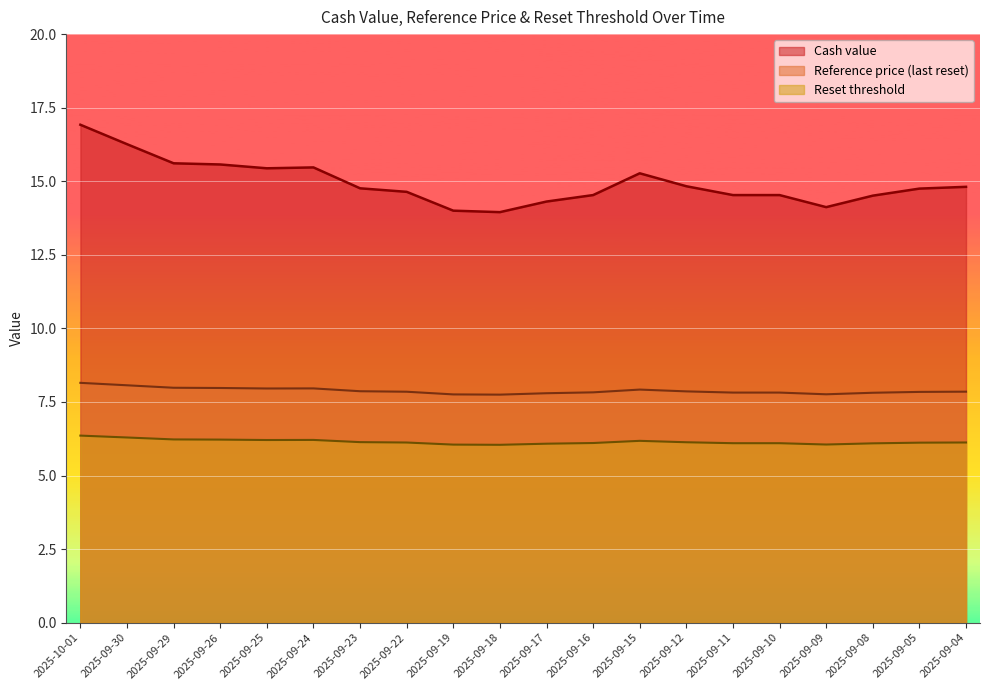

List the labels in order of Reference price (last reset) value, smallest first.

2025-09-18, 2025-09-19, 2025-09-09, 2025-09-17, 2025-09-08, 2025-09-11, 2025-09-10, 2025-09-16, 2025-09-05, 2025-09-22, 2025-09-04, 2025-09-12, 2025-09-23, 2025-09-15, 2025-09-25, 2025-09-24, 2025-09-26, 2025-09-29, 2025-09-30, 2025-10-01